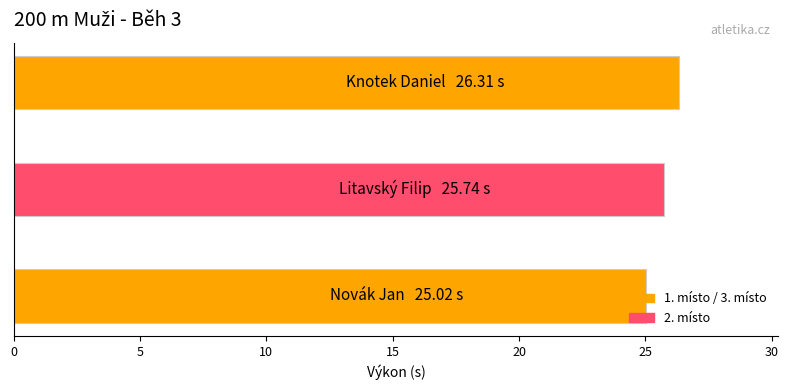

What is the sum of all values?

77.1